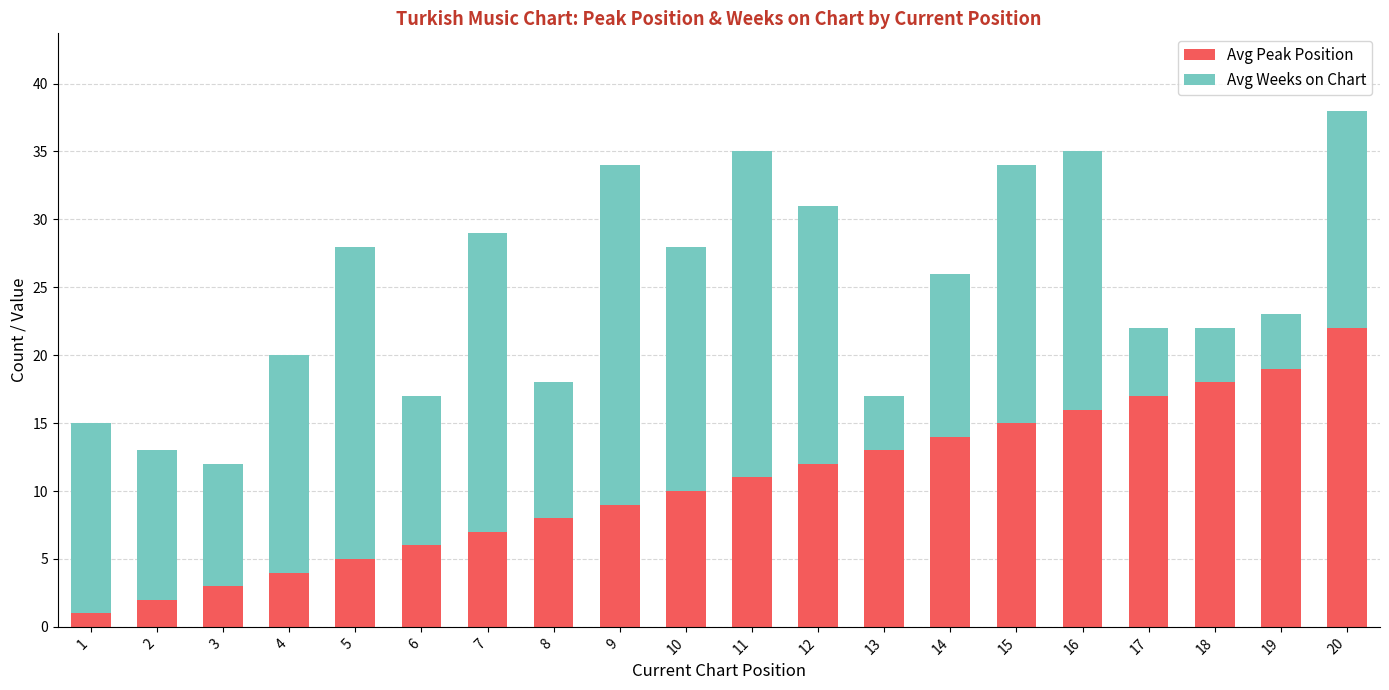

Count the number of data series in this chart.

2